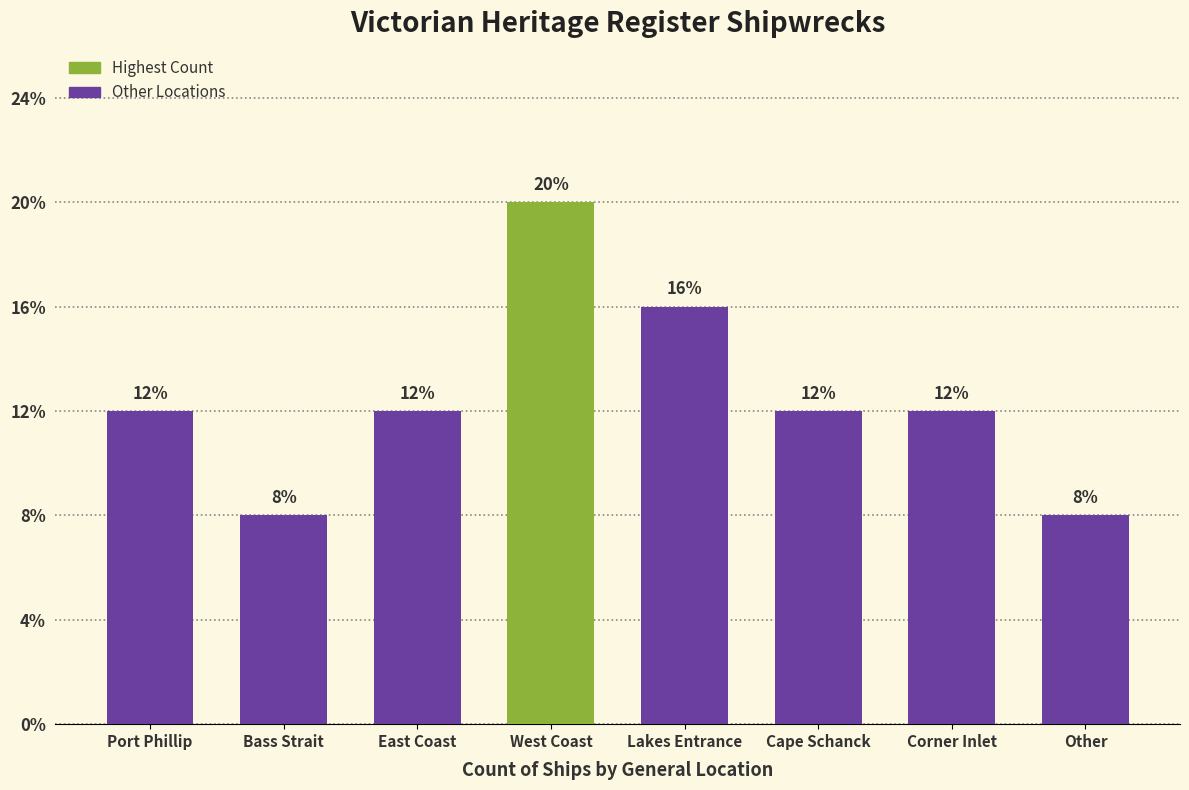

Count the values in the range 3 to 4.

5